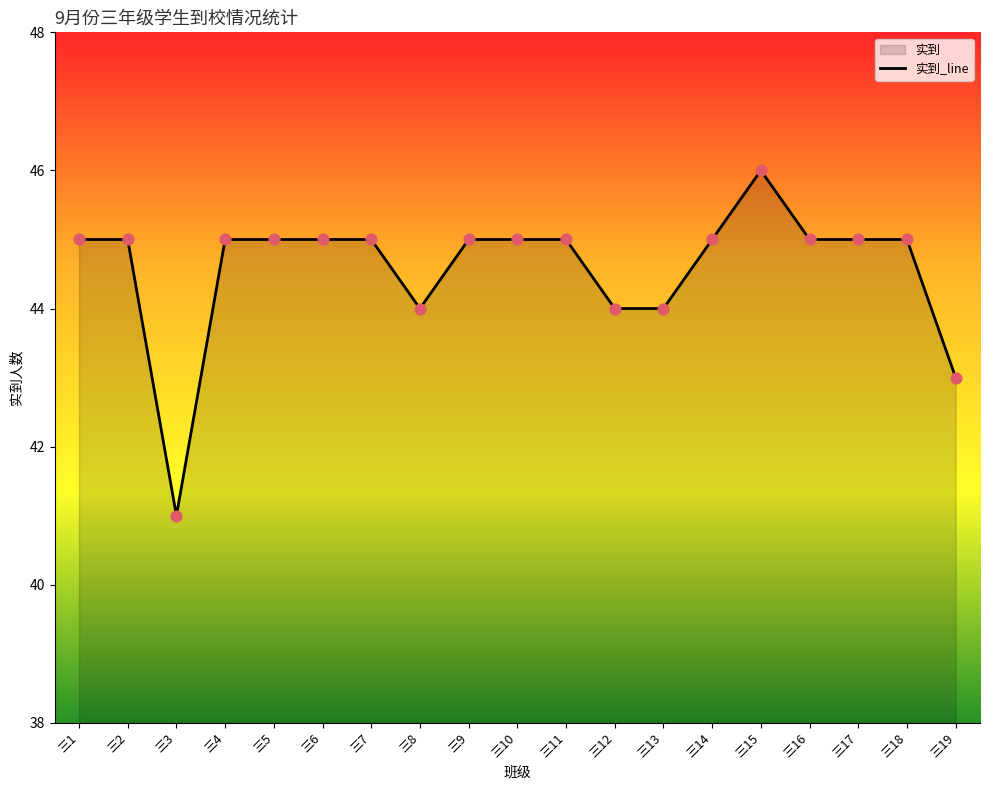

Between 三14 and 三5, which is larger?

三14